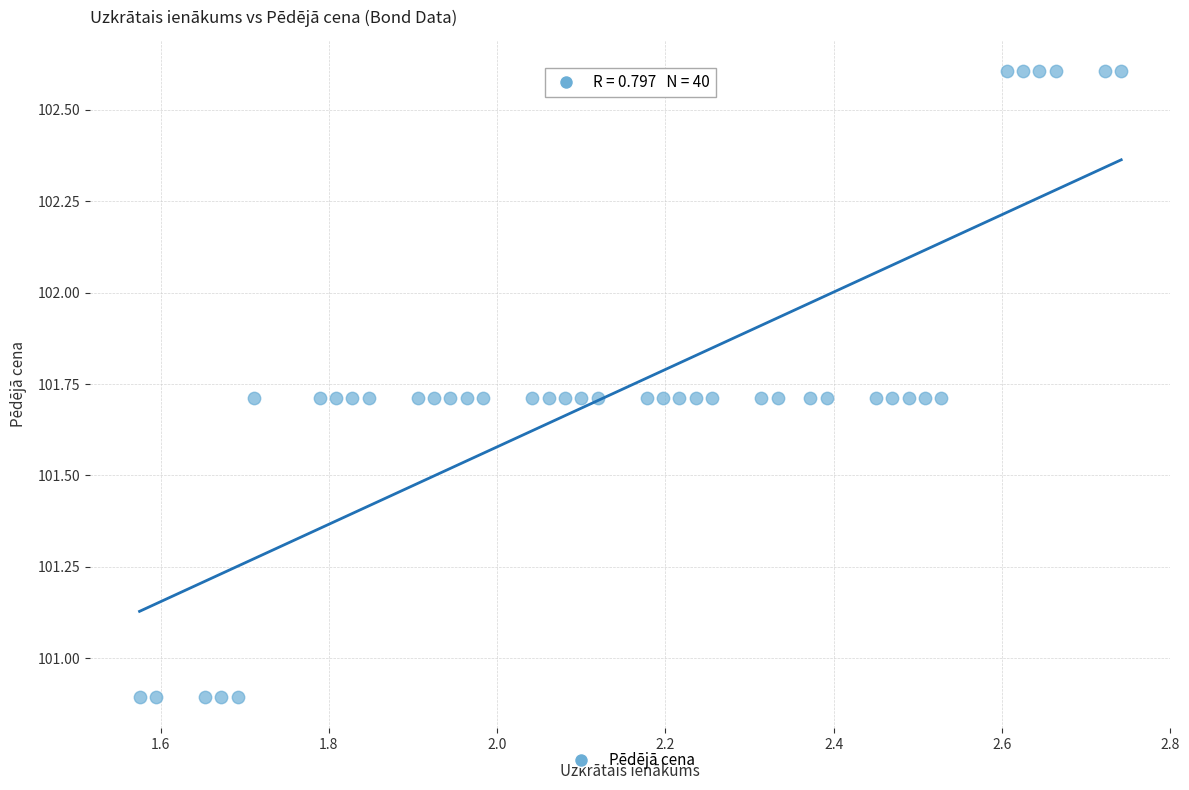

What is the range of X values (max minus min)?

1.2